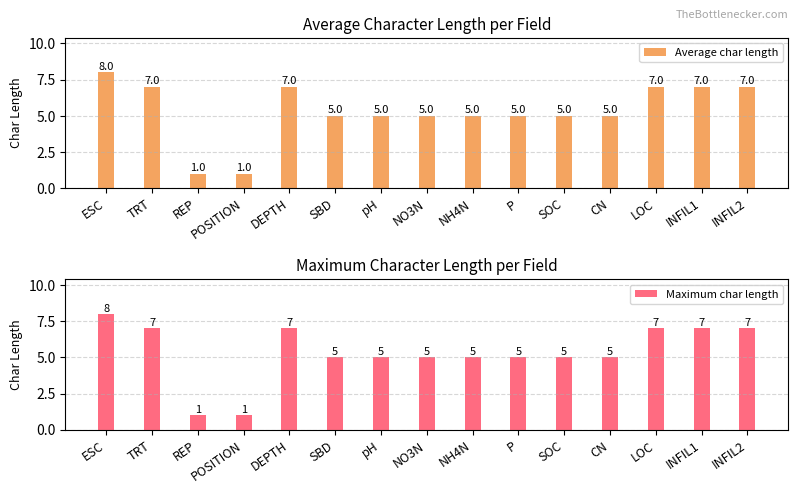

The Average char length series shows 5 at NH4N. True or false?

True